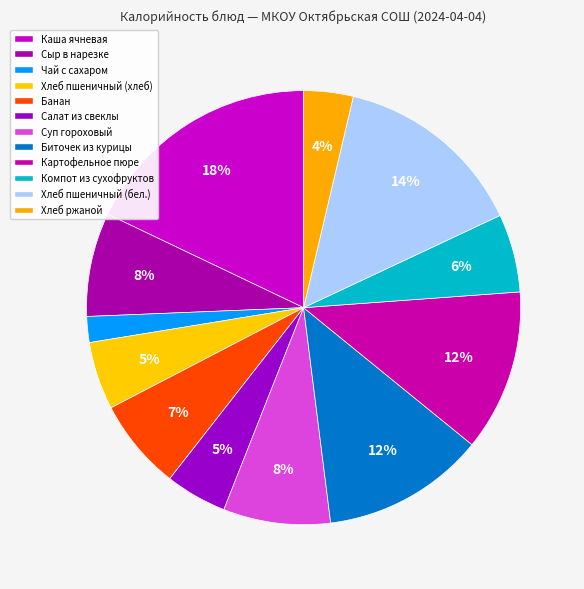

Does Компот из сухофруктов account for over 50% of the chart?

No